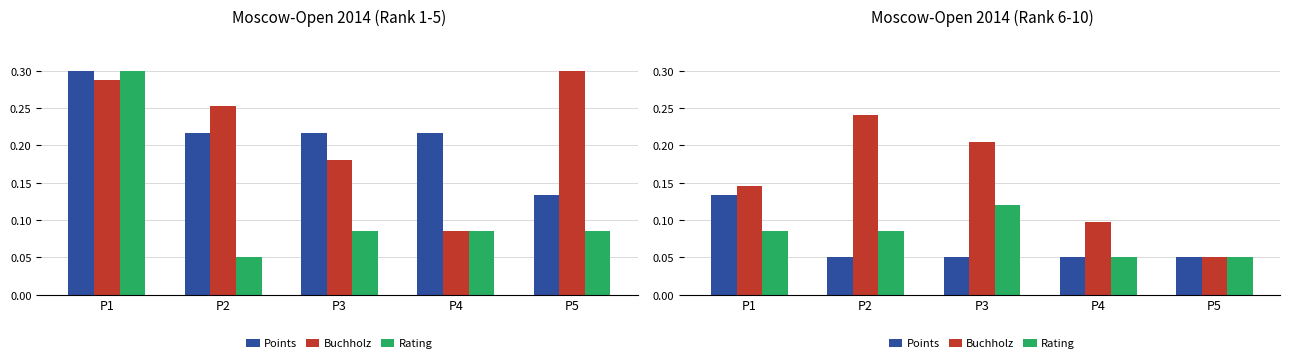

Rank the series at P4 from lowest to highest value.

Points, Rating, Buchholz